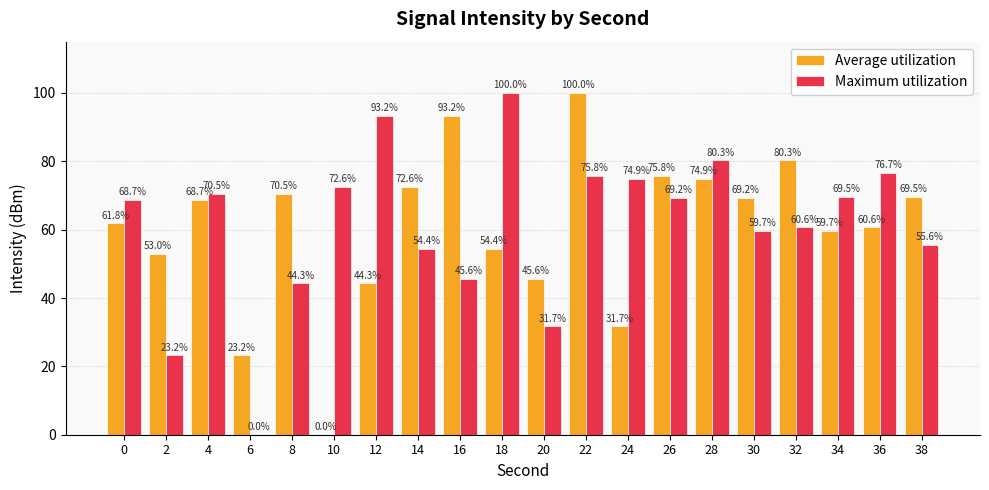

Where does the Maximum utilization series first go above 69?

4